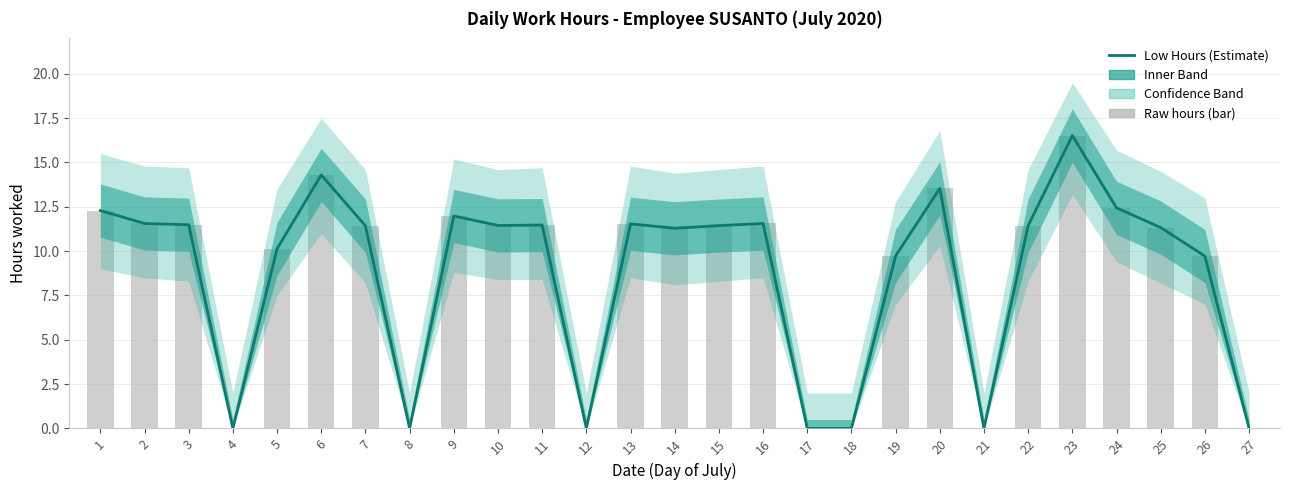

How many categories are shown in the chart?

27